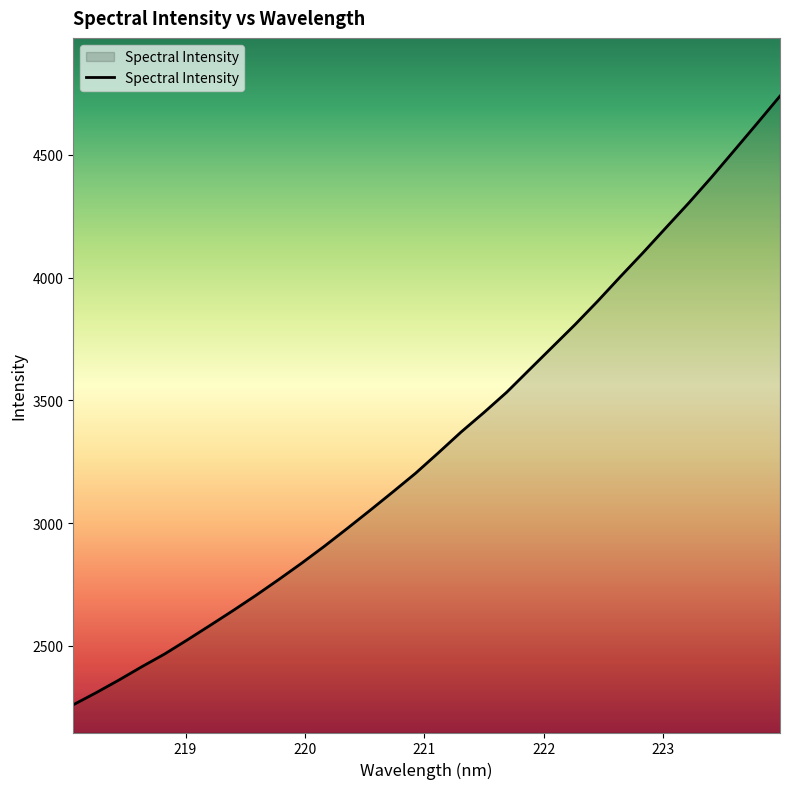

What is the difference between the maximum and minimum values?

2480.5